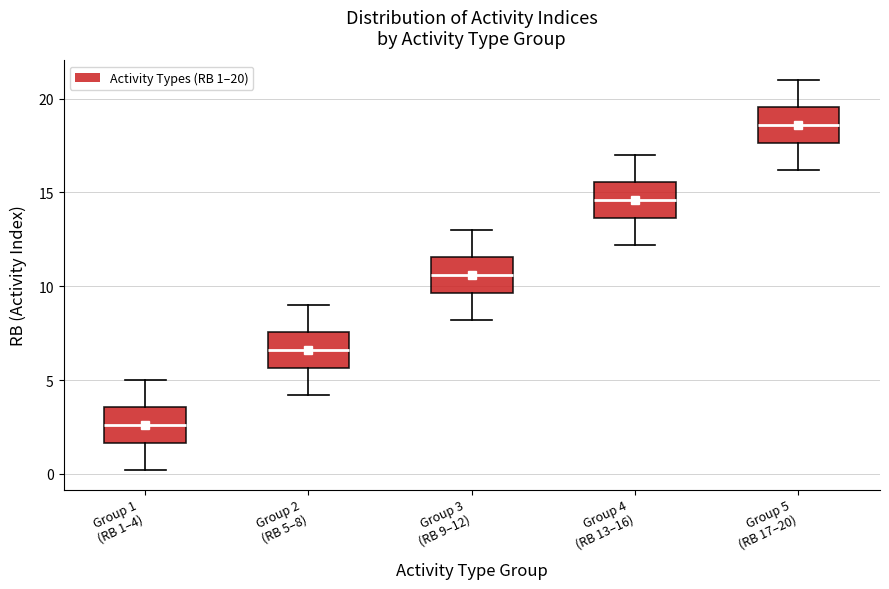

Reading left to right, read every box against the y-axis: the position of its median line, the range the box covers, and the ends of its whiskers. The values are not printed on the chart, so give them approximately, as read against the axis.

Group 1 (RB 1–4): median 2.5, box 1.5 to 3.5, whiskers 0.0 to 5.0
Group 2 (RB 5–8): median 6.5, box 5.5 to 7.5, whiskers 4.0 to 9.0
Group 3 (RB 9–12): median 10.5, box 9.5 to 11.5, whiskers 8.0 to 13.0
Group 4 (RB 13–16): median 14.5, box 13.5 to 15.5, whiskers 12.0 to 17.0
Group 5 (RB 17–20): median 18.5, box 17.5 to 19.5, whiskers 16.0 to 21.0